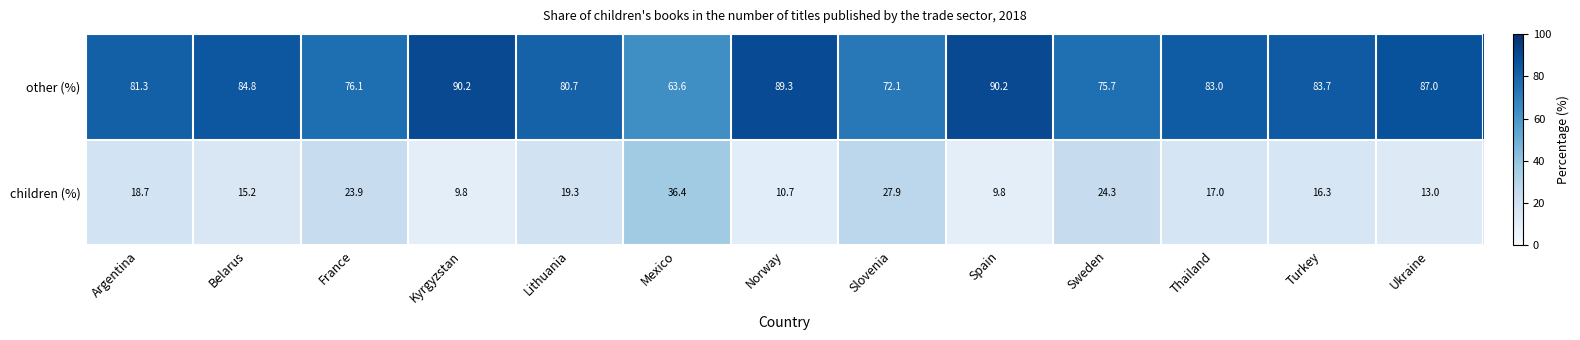

At which label does children (%) first exceed 17?

Argentina